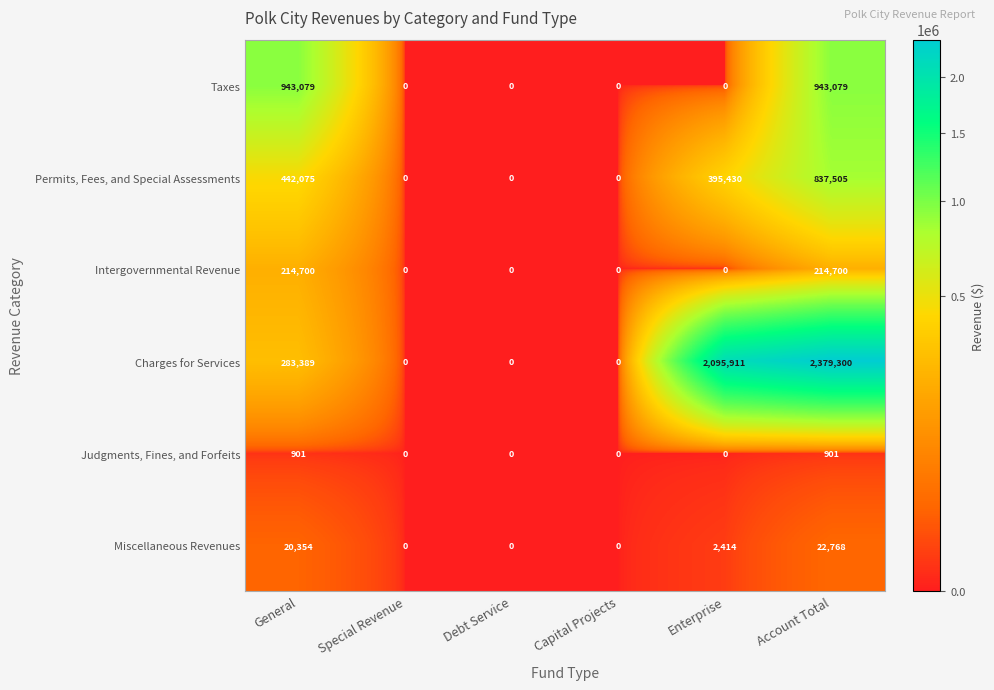

What is the average value of the Miscellaneous Revenues series?

7589